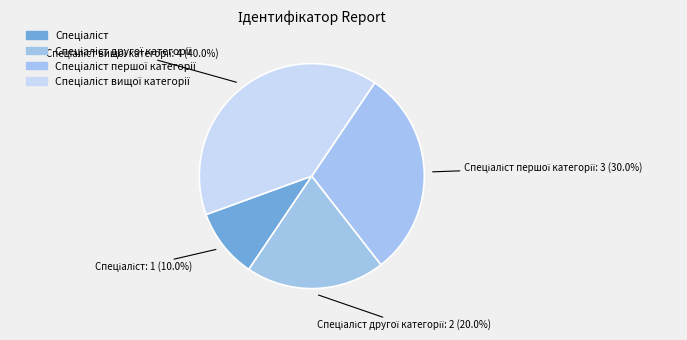

Between Спеціаліст вищої категорії and Спеціаліст другої категорії, which is larger?

Спеціаліст вищої категорії